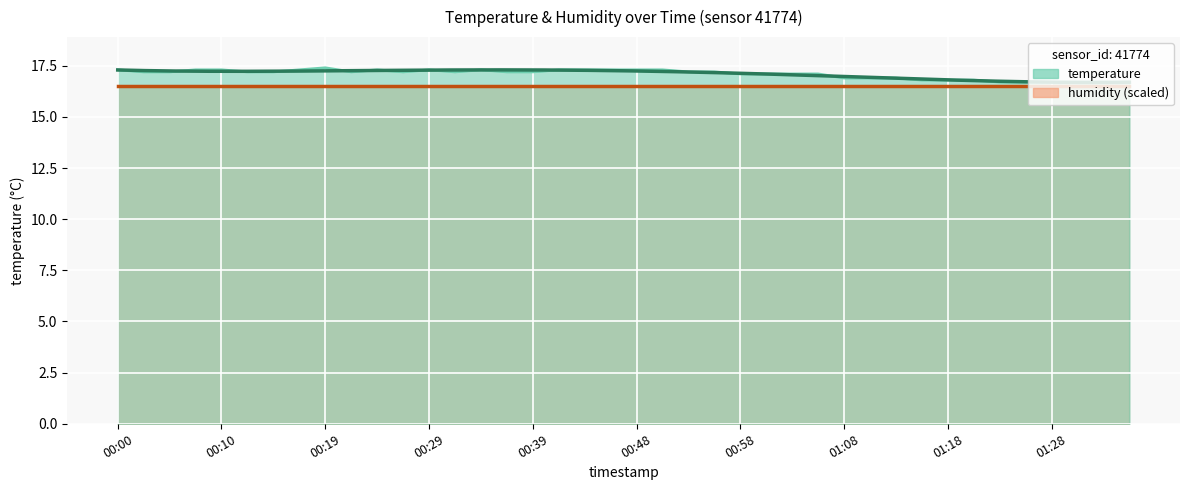

What is the label of the 35th point from the left?

01:23